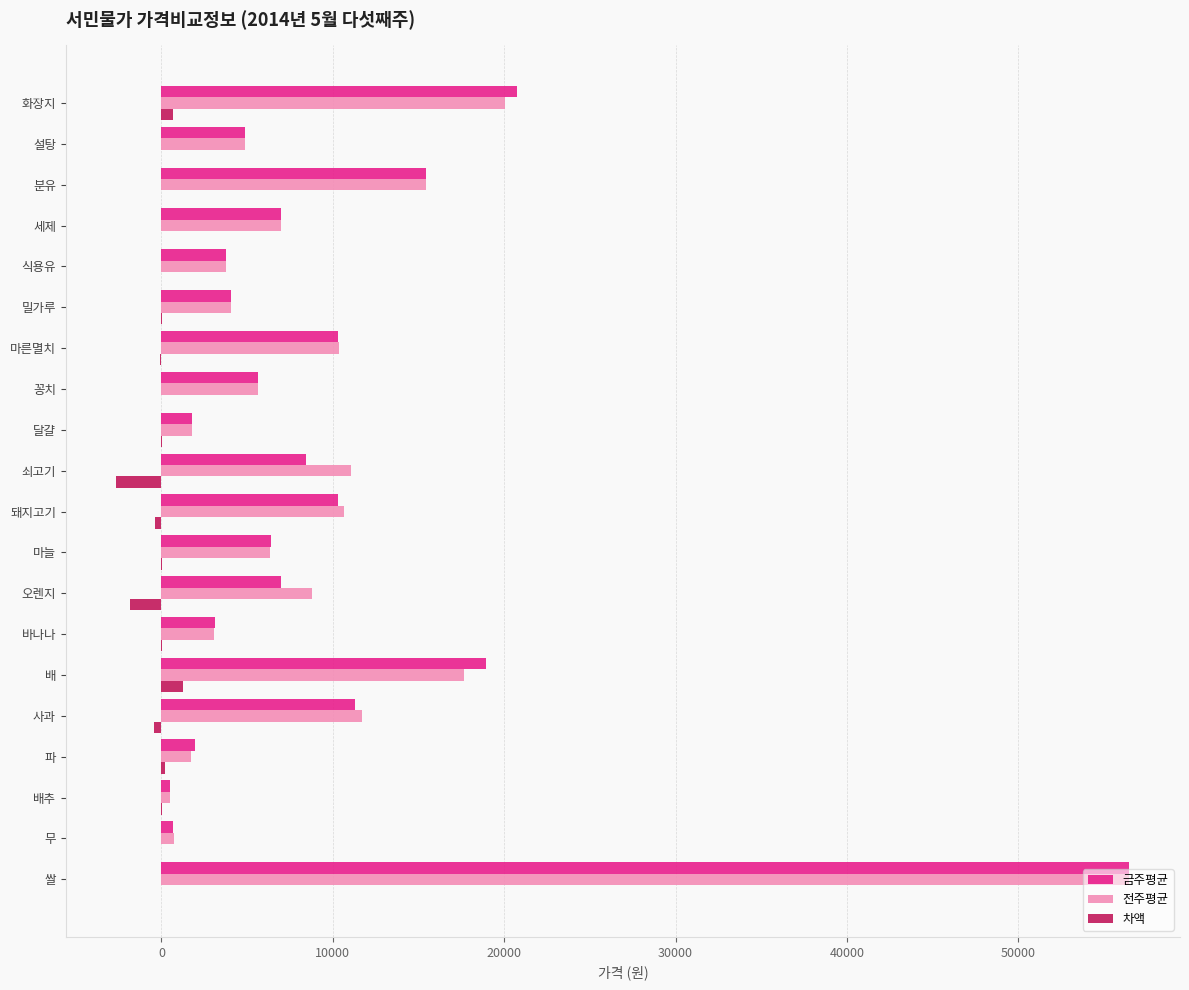

What are all the series names shown in the legend?

금주평균, 전주평균, 차액